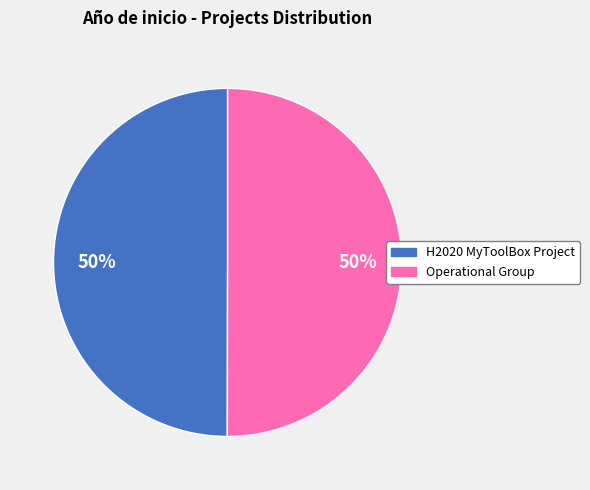

What percentage is the H2020 MyToolBox Project slice, to the nearest percent?

50%